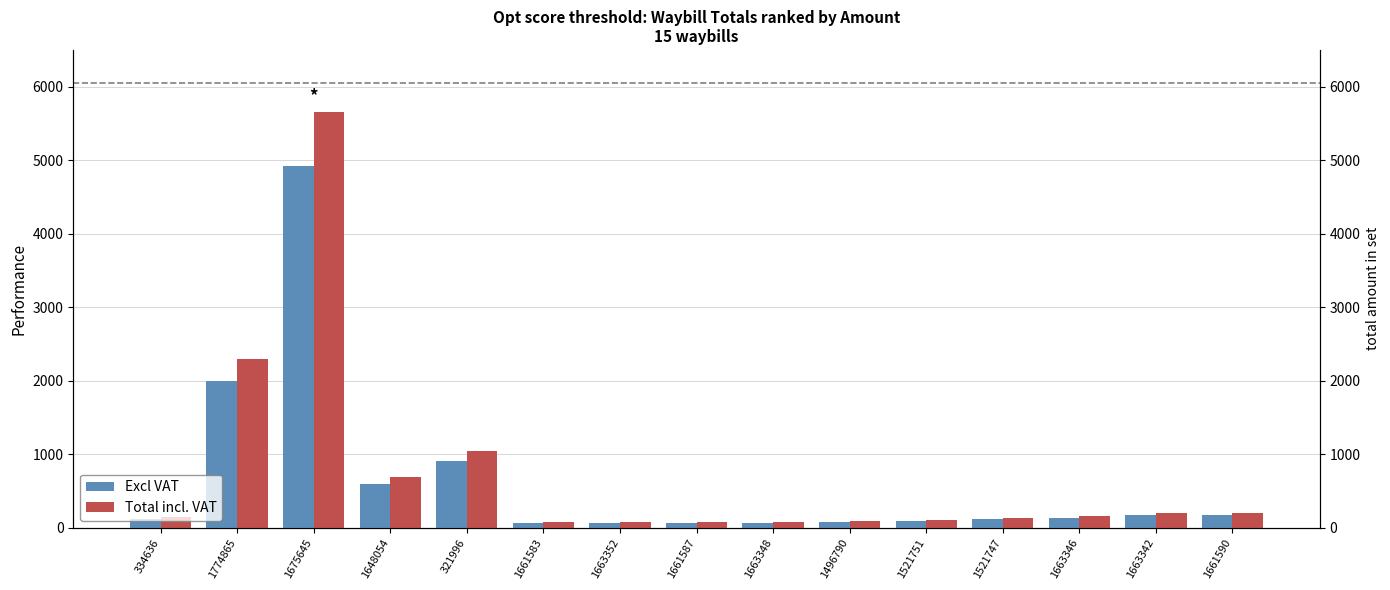

What is the sum of all Total values?

11044.4